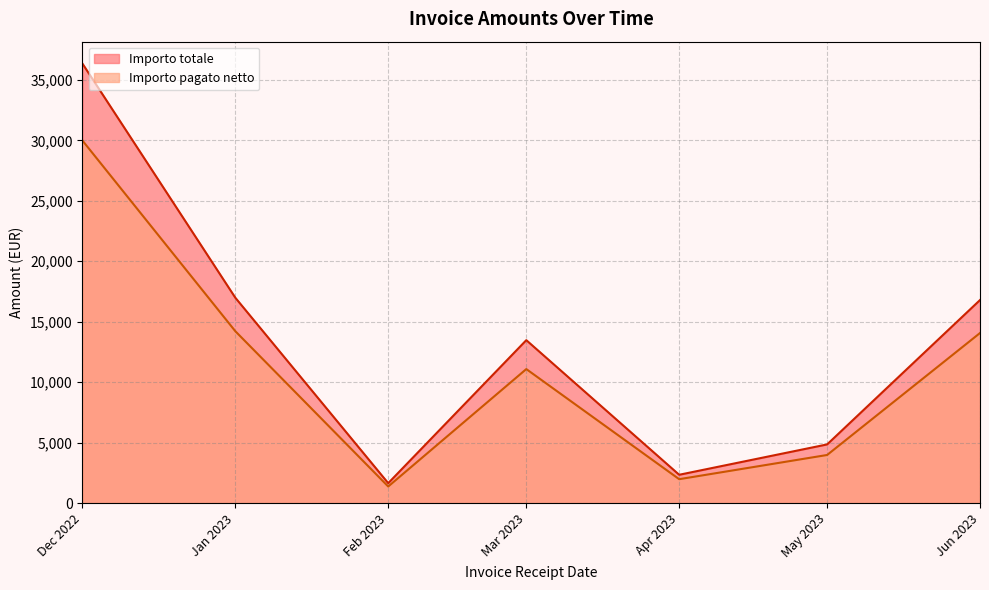

Which series has the largest range (max minus min)?

Importo totale